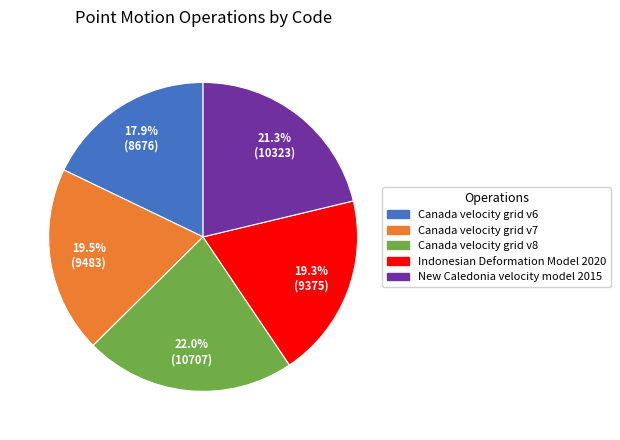

What portion of the pie excludes New Caledonia velocity model 2015?

78.7%